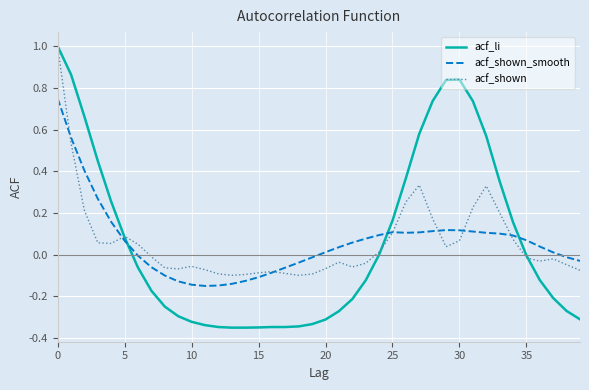

Which series has the widest spread of values?

acf_li